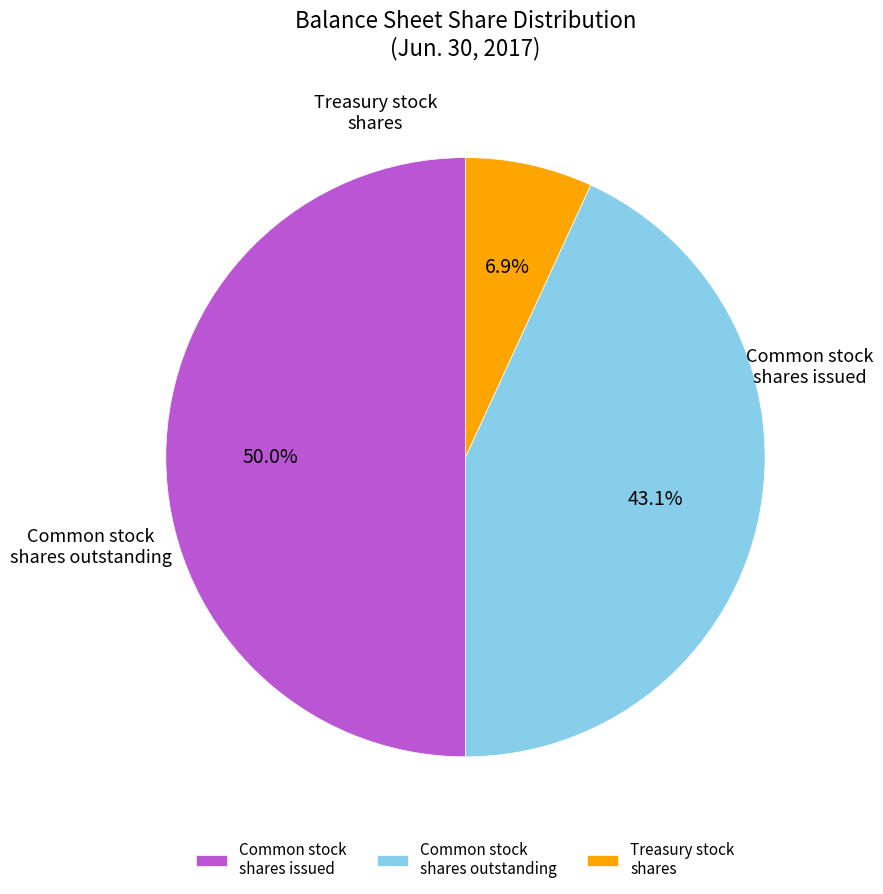

Which category has the smallest portion of the pie?

Treasury stock shares